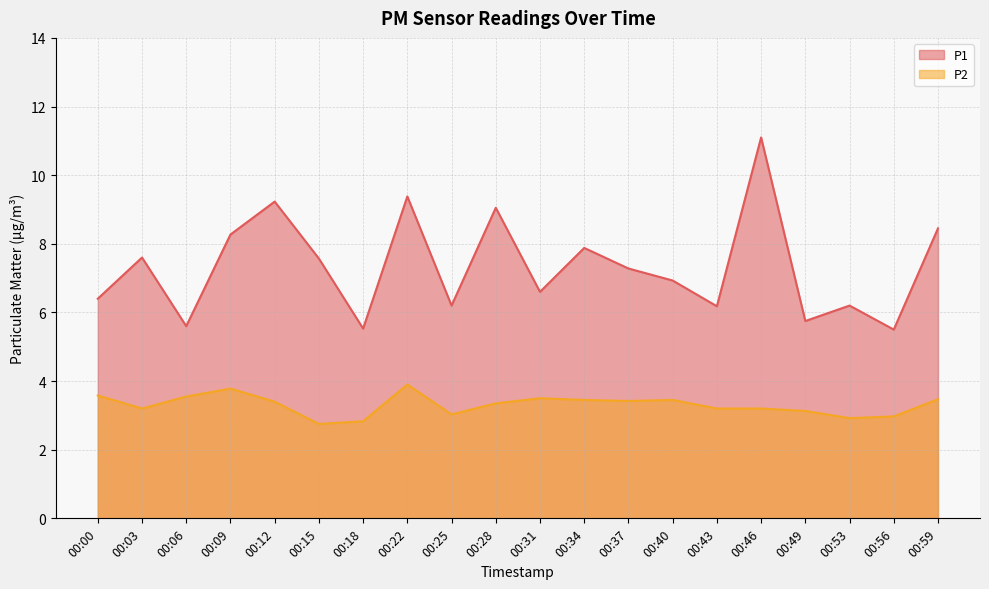

Reading right to left, list all the values displayed in this chart.

P1: 00:59=8.4	00:56=5.5	00:53=6.2	00:49=5.8	00:46=11.1	00:43=6.2	00:40=6.9	00:37=7.3	00:34=7.9	00:31=6.6	00:28=9.1	00:25=6.2	00:22=9.4	00:18=5.5	00:15=7.6	00:12=9.2	00:09=8.3	00:06=5.6	00:03=7.6	00:00=6.4
P2: 00:59=3.5	00:56=3.0	00:53=2.9	00:49=3.1	00:46=3.2	00:43=3.2	00:40=3.5	00:37=3.4	00:34=3.5	00:31=3.5	00:28=3.4	00:25=3.0	00:22=3.9	00:18=2.8	00:15=2.8	00:12=3.4	00:09=3.8	00:06=3.5	00:03=3.2	00:00=3.6